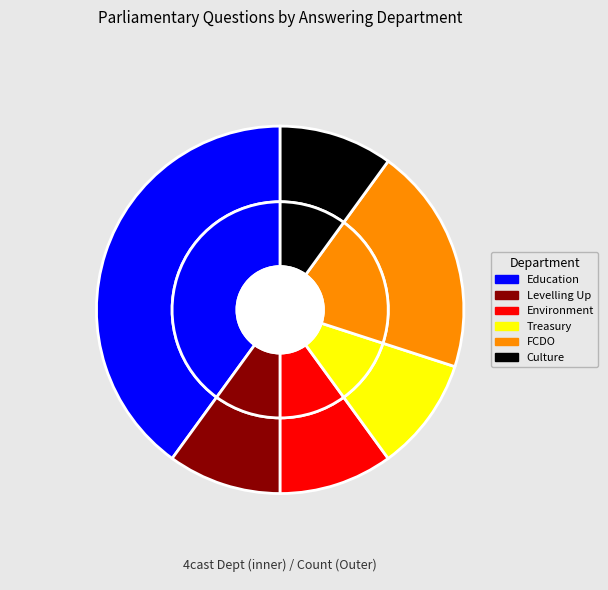

To the nearest percent, what is the combined percentage of Education and Culture, Media and Sport?

50%